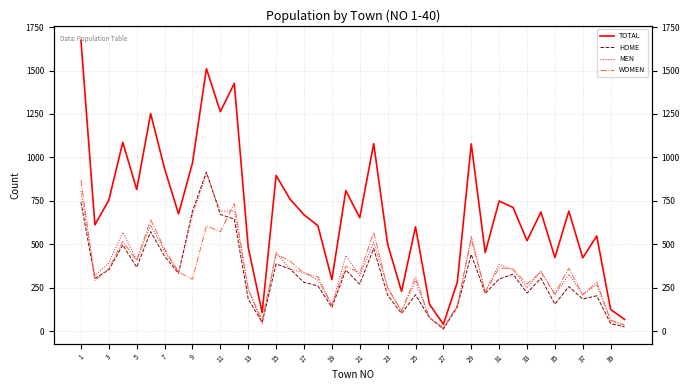

Count the number of data series in this chart.

4